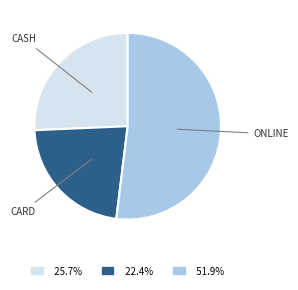

Does any single category account for the majority?

Yes